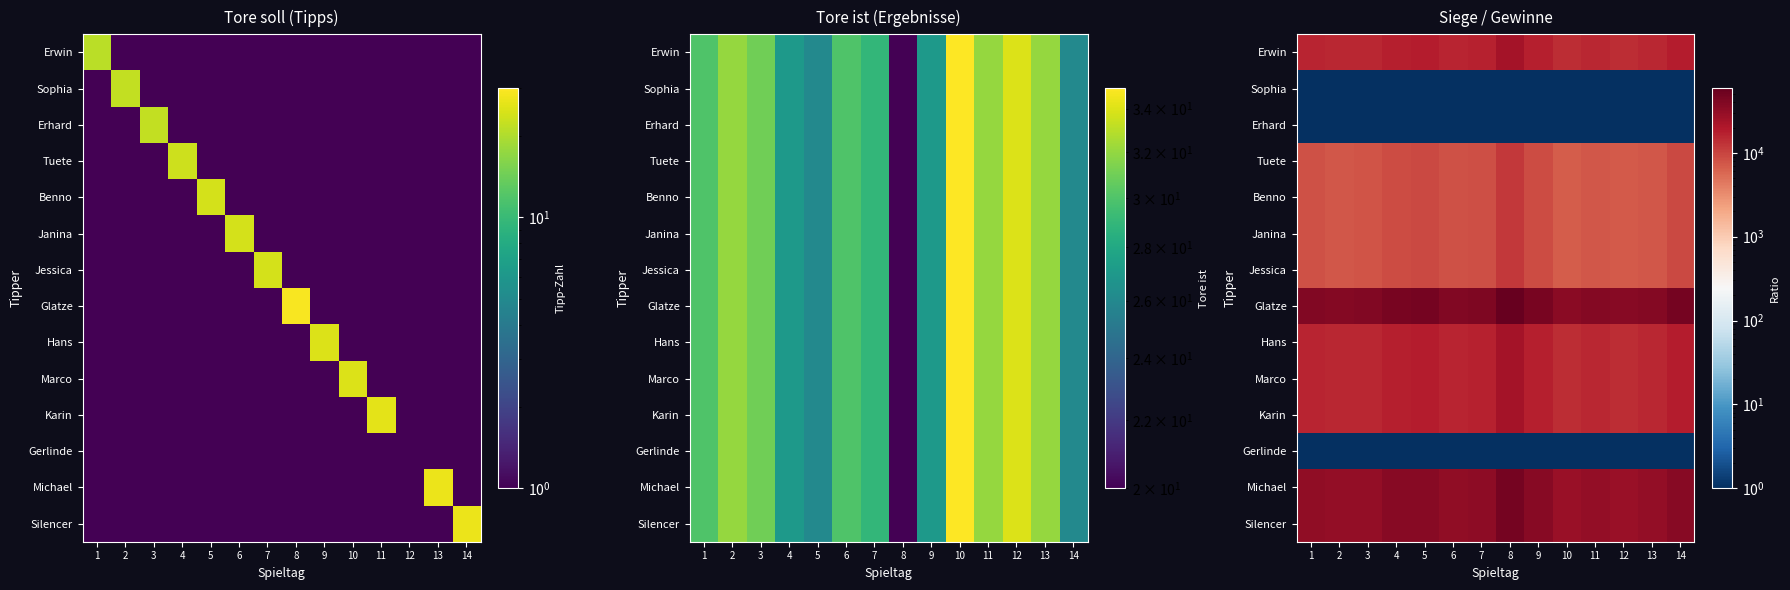

The Erhard series shows 0.4 at 7. True or false?

False